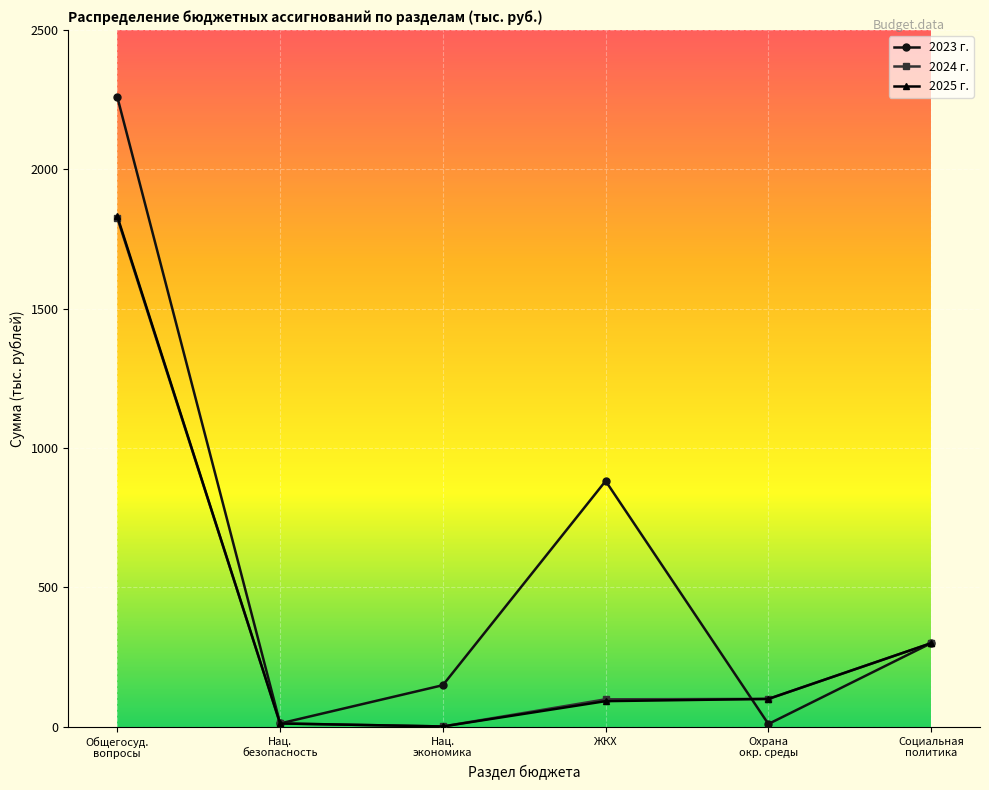

Which series has the largest range (max minus min)?

2023 г.